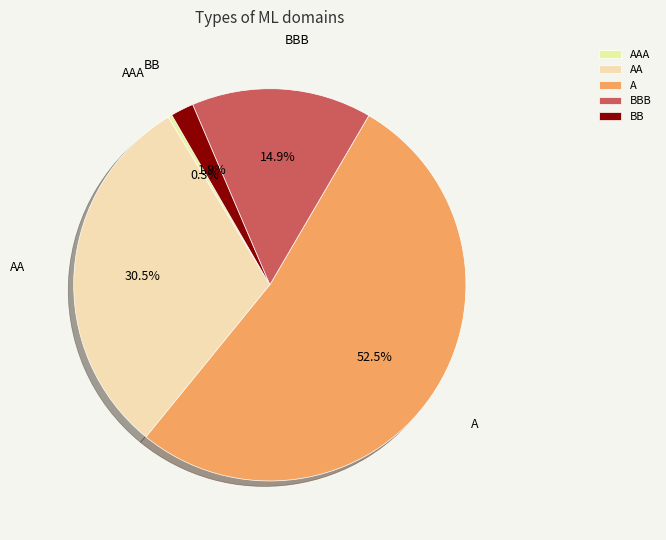

How many slices are in this pie chart?

5